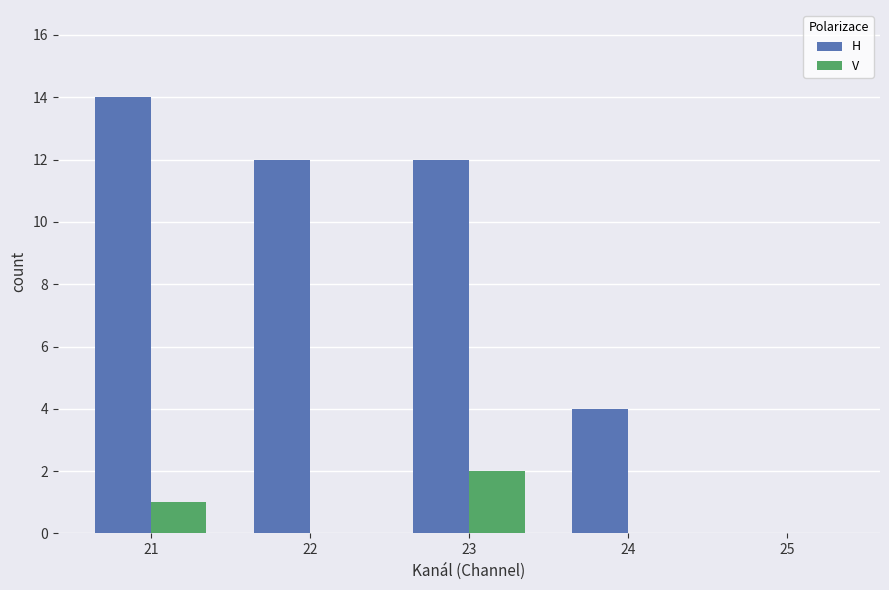

Which category has the highest value across all series?

21